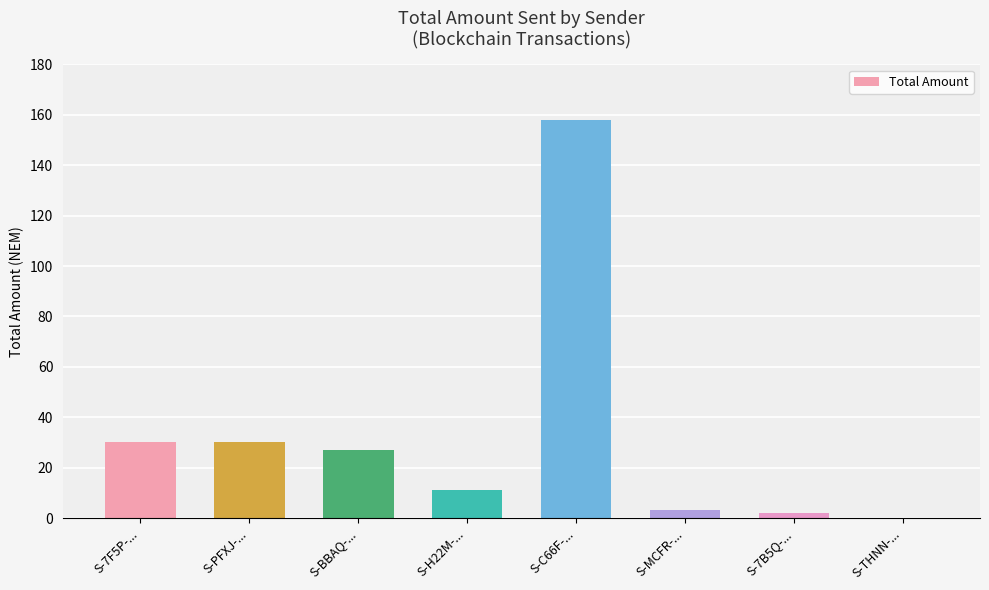

Count the number of data series in this chart.

1